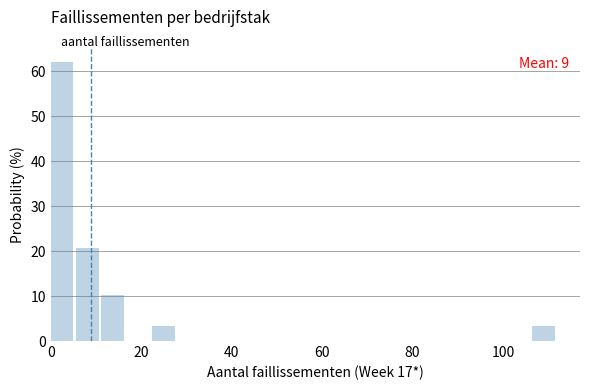

Around what value on the x-axis is the tallest bar? Give the approximate position of its centre, as read against the axis.

2